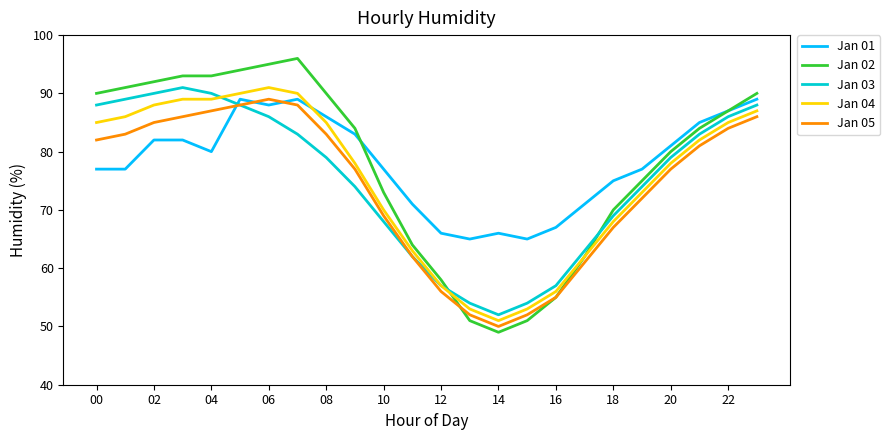

What are all the series names shown in the legend?

Jan 01, Jan 02, Jan 03, Jan 04, Jan 05